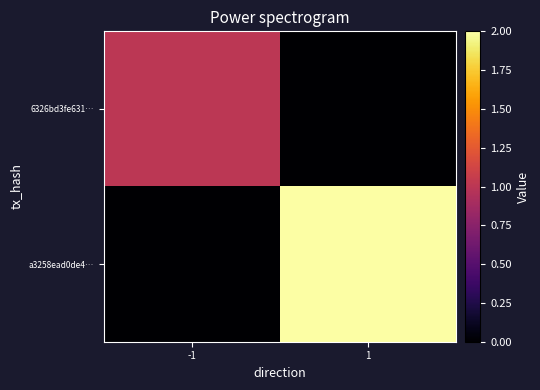

Reading right to left, what are all the values shown in this chart?

6326bd3fe631…: 1=0	-1=1
a3258ead0de4…: 1=2	-1=0